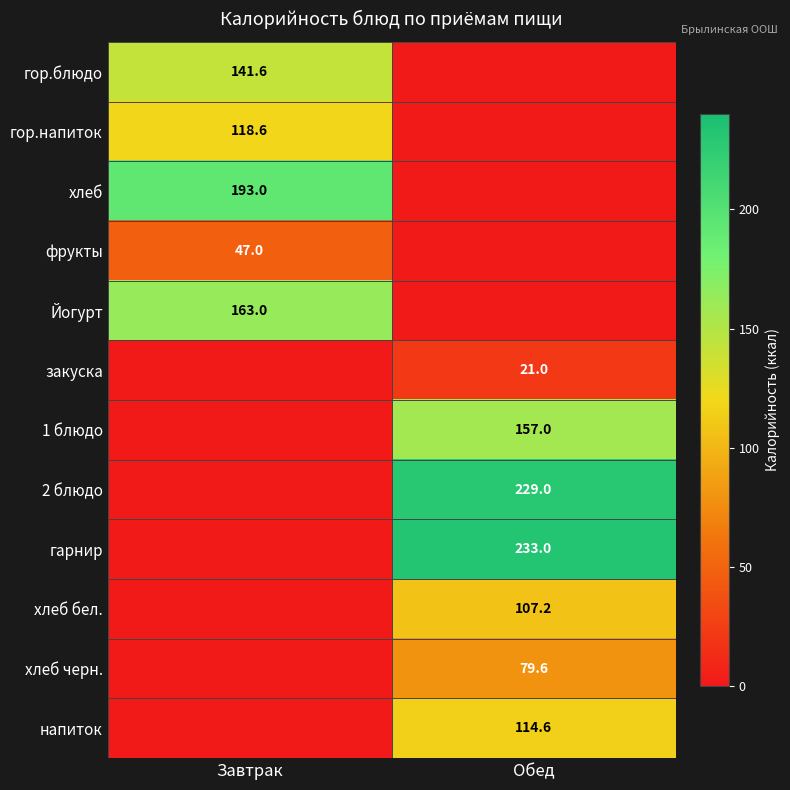

At which category does the chart reach its peak across all series?

Обед